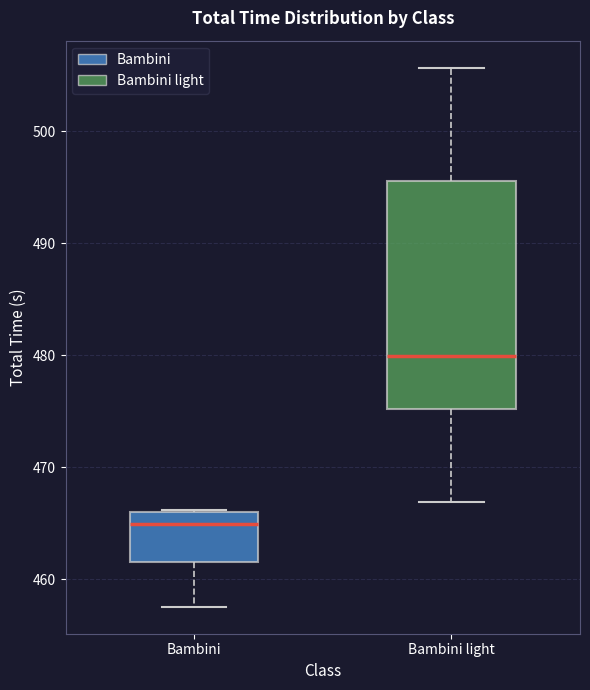

Which box's median line is the highest?

Bambini light